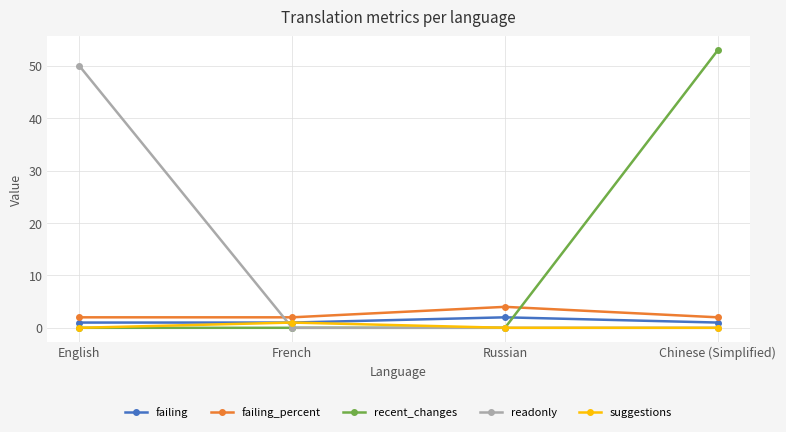

What is the difference between the highest and lowest values at English?

50